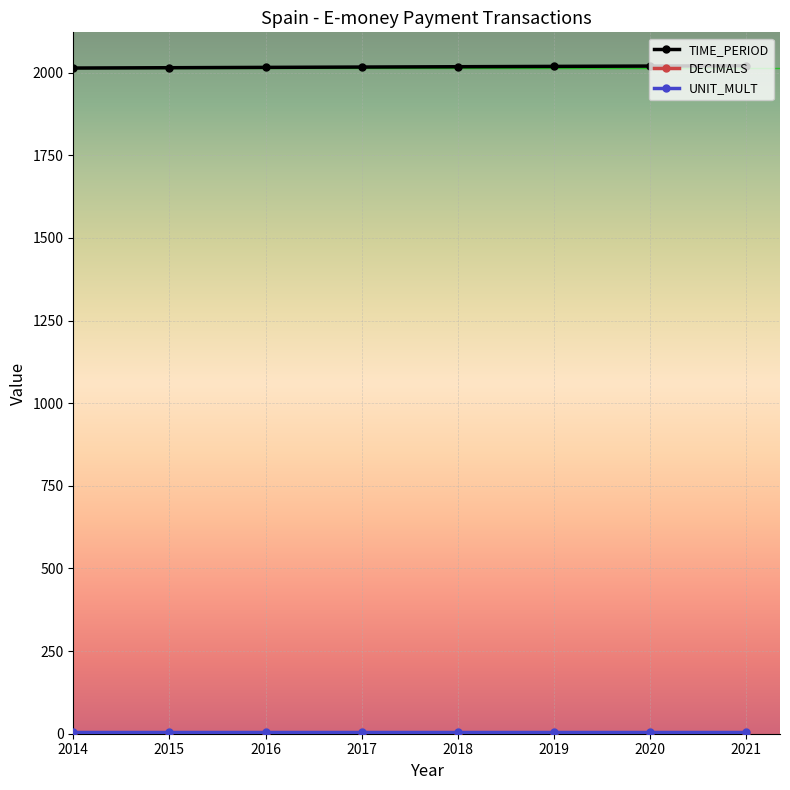

At how many categories does at least one series exceed 1558?

8